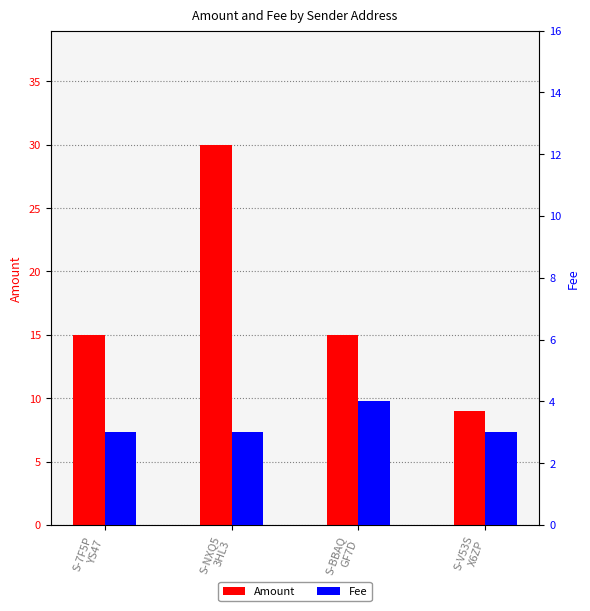

What is the spread (max minus min) of values at S-V53S
X6ZP?

6